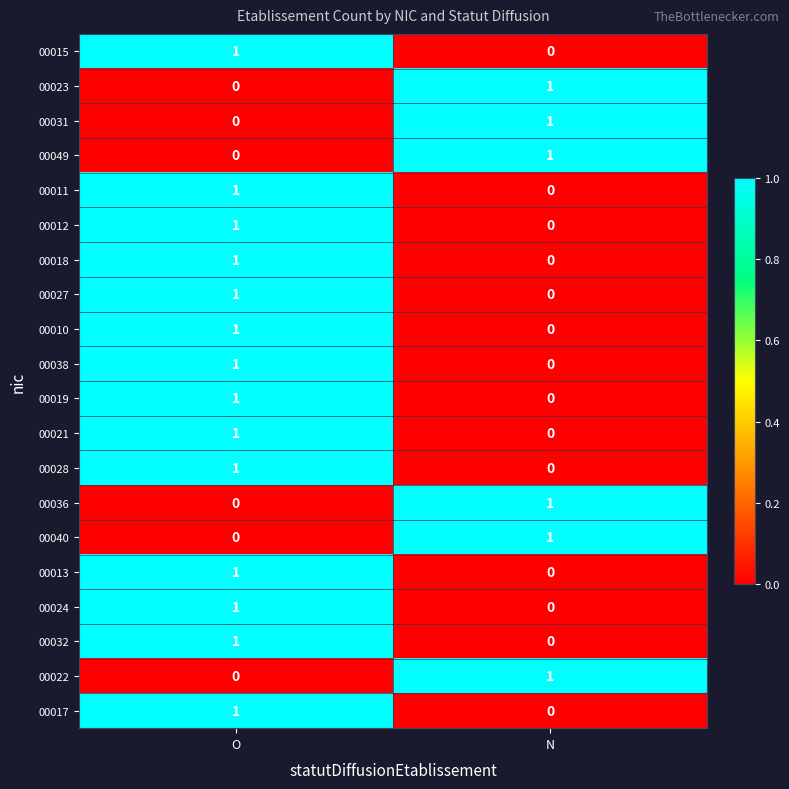

At which label does 00012 reach its peak?

O